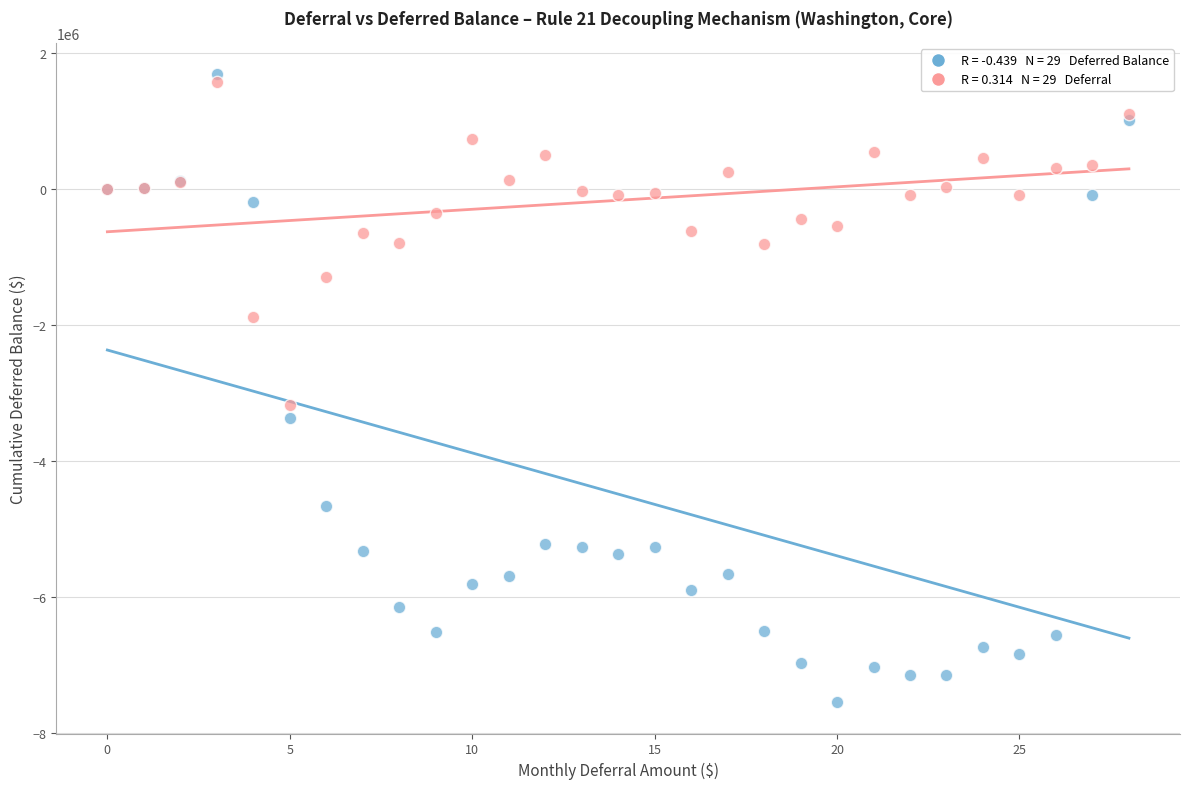

Across all series, what Y value is closest to -2930729?

-3172497.2